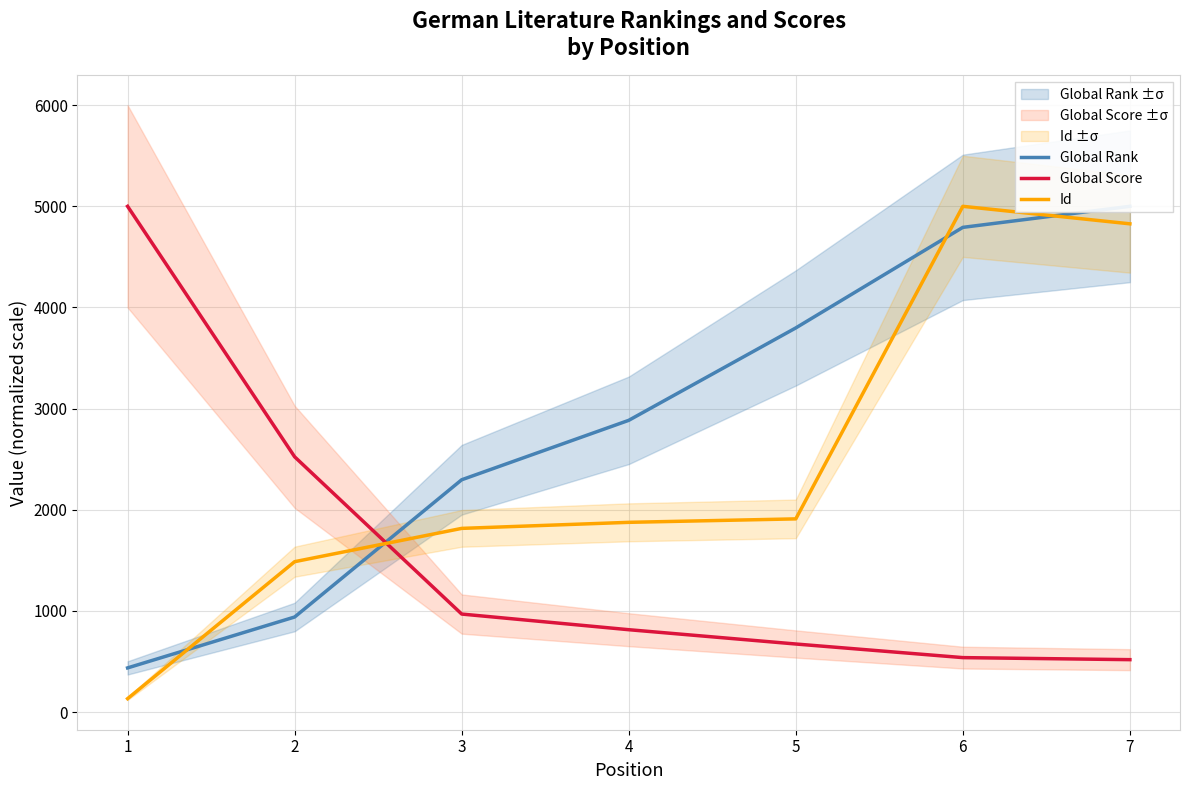

Between 1 and 3, which series saw the biggest shift?

Global Score